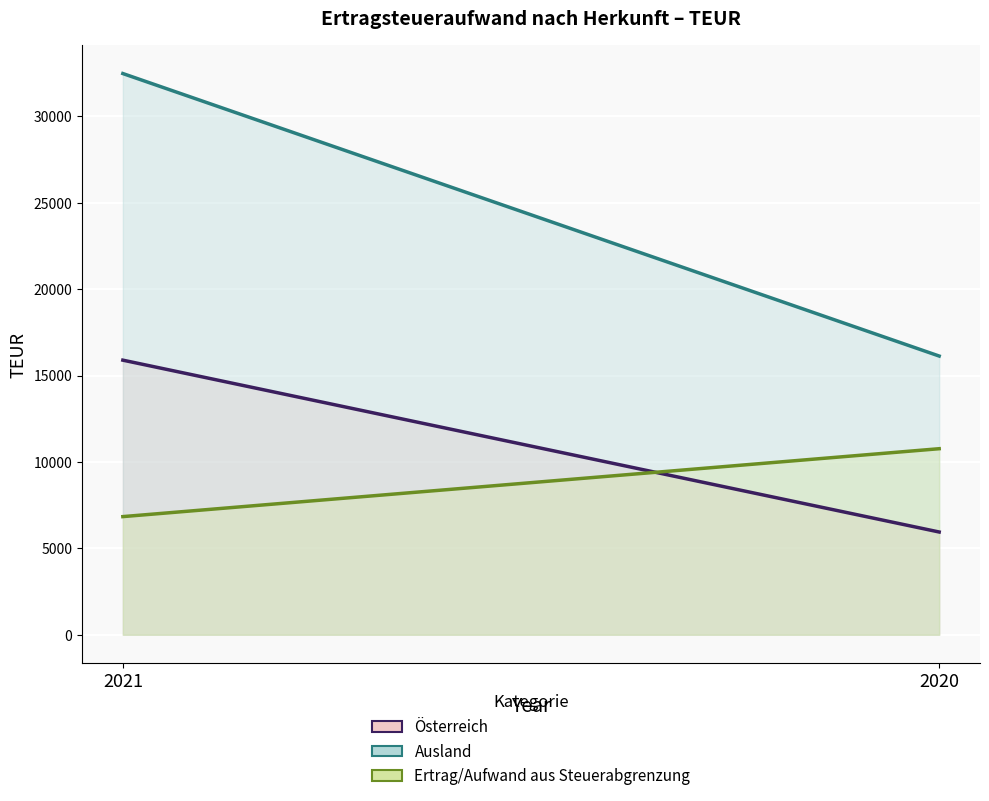

How many lines are shown in the chart?

3